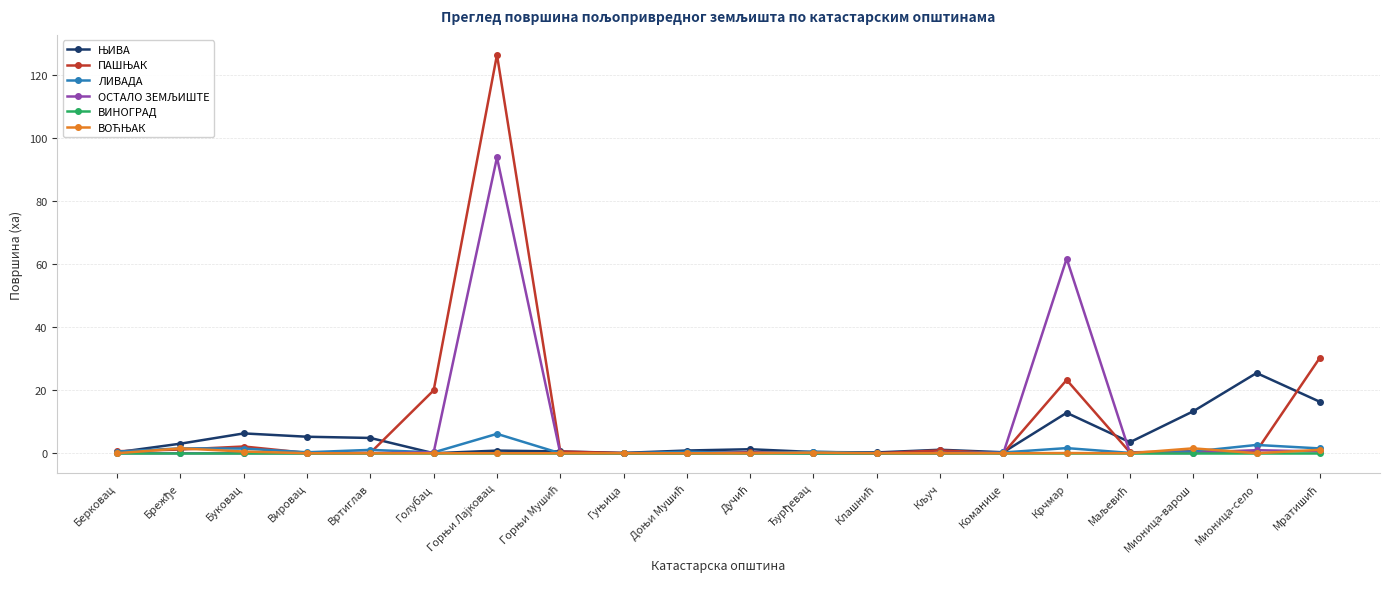

What is the label of the 6th point from the left?

Голубац